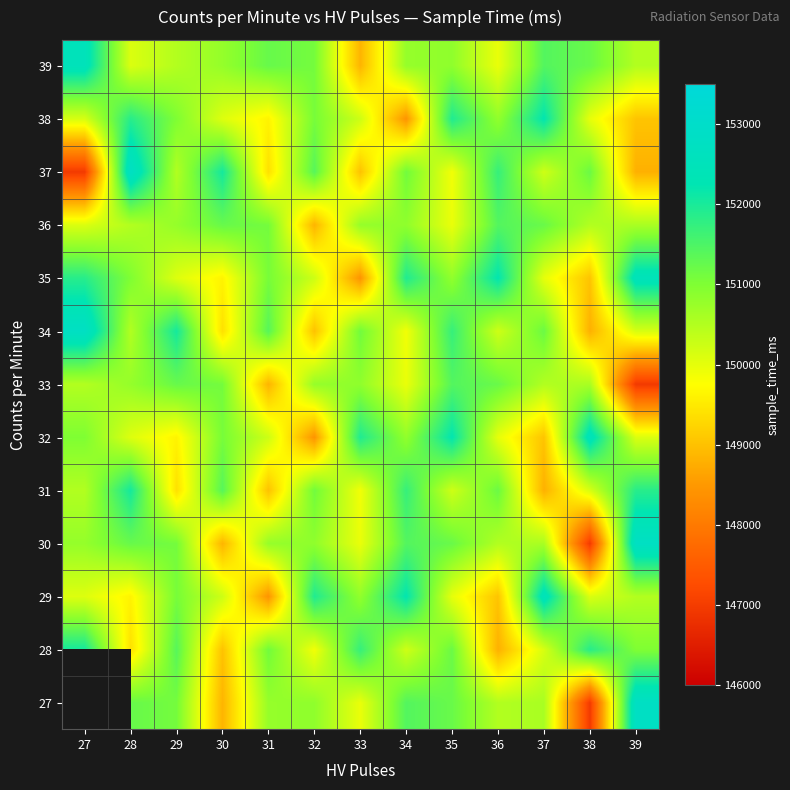

Is it true that 31 equals 232758.7 at 31?

False